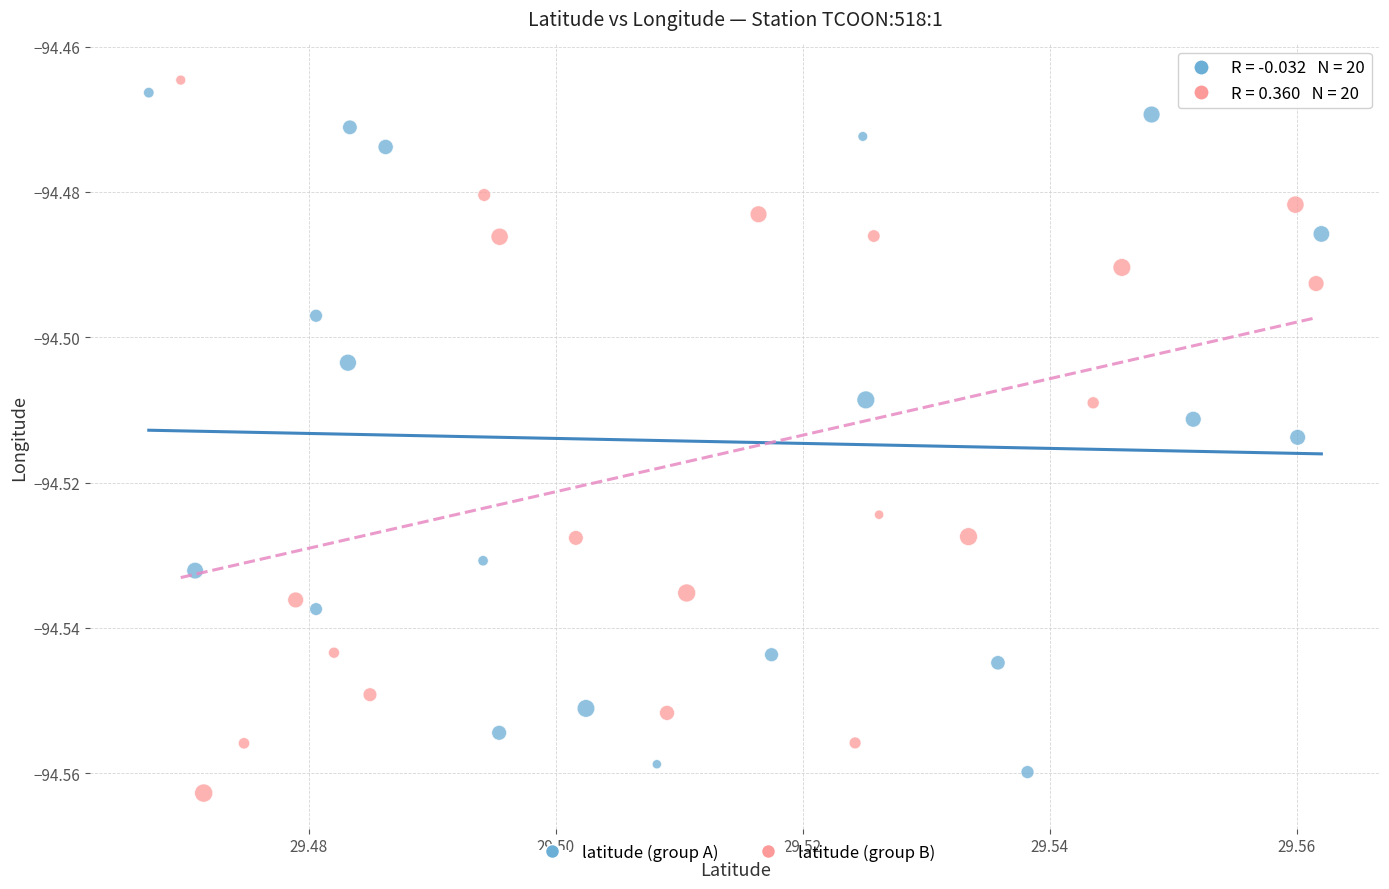

Which series has the largest Y range (max minus min)?

latitude (group B)